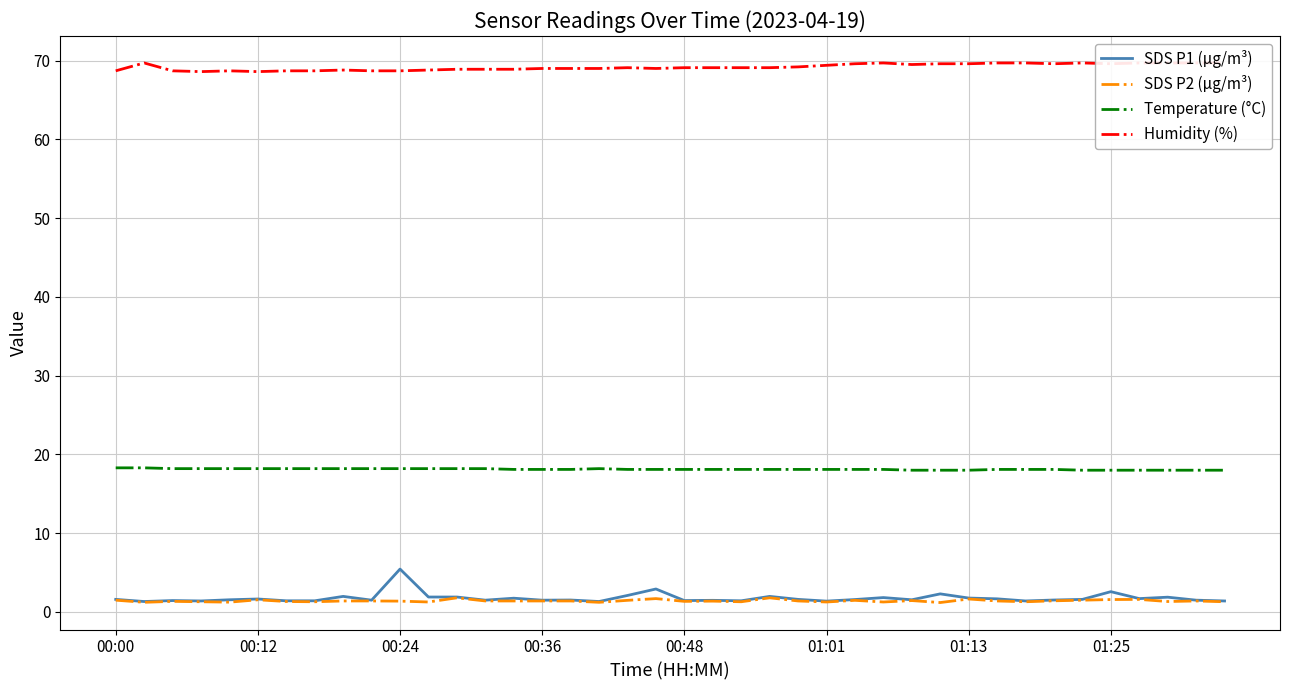

True or false: SDS P1 (µg/m³) and Temperature (°C) cross at least once.

False